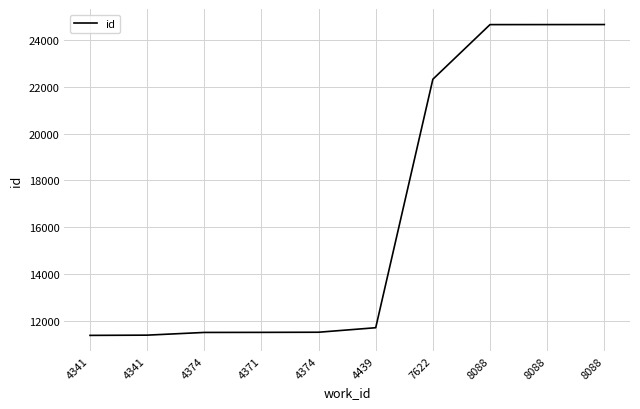

Rank the categories by value from highest to lowest.

8088, 8088, 8088, 7622, 4439, 4374, 4371, 4374, 4341, 4341